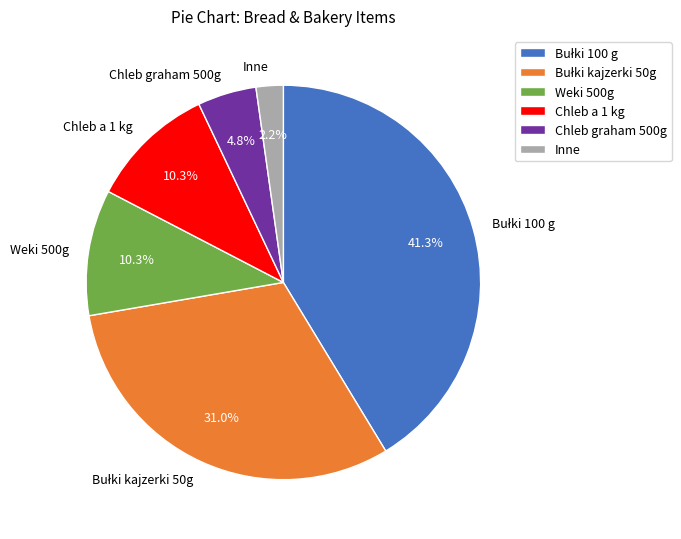

How much of the chart is everything except Inne?

97.8%